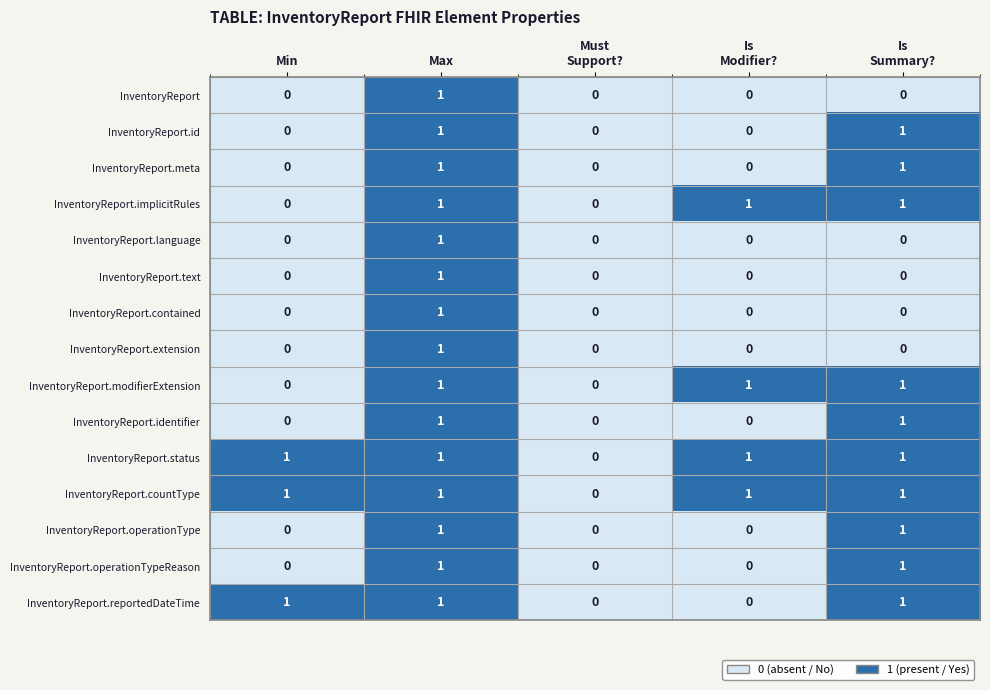

At which category is the sum across all series the highest?

Max